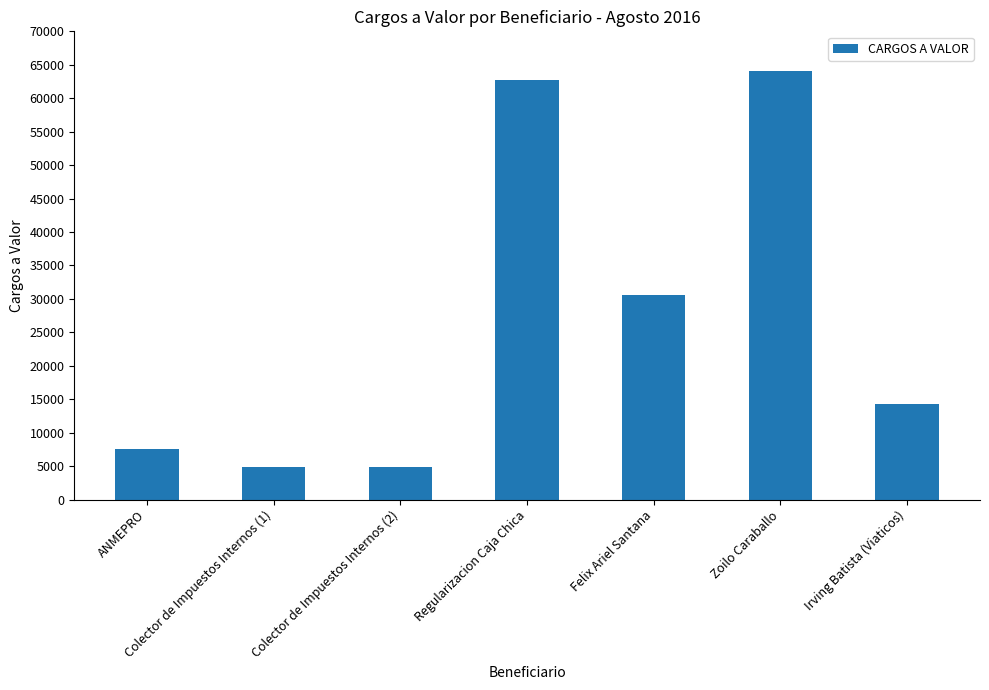

Which has a higher value, Regularizacion Caja Chica or Irving Batista (Viaticos)?

Regularizacion Caja Chica